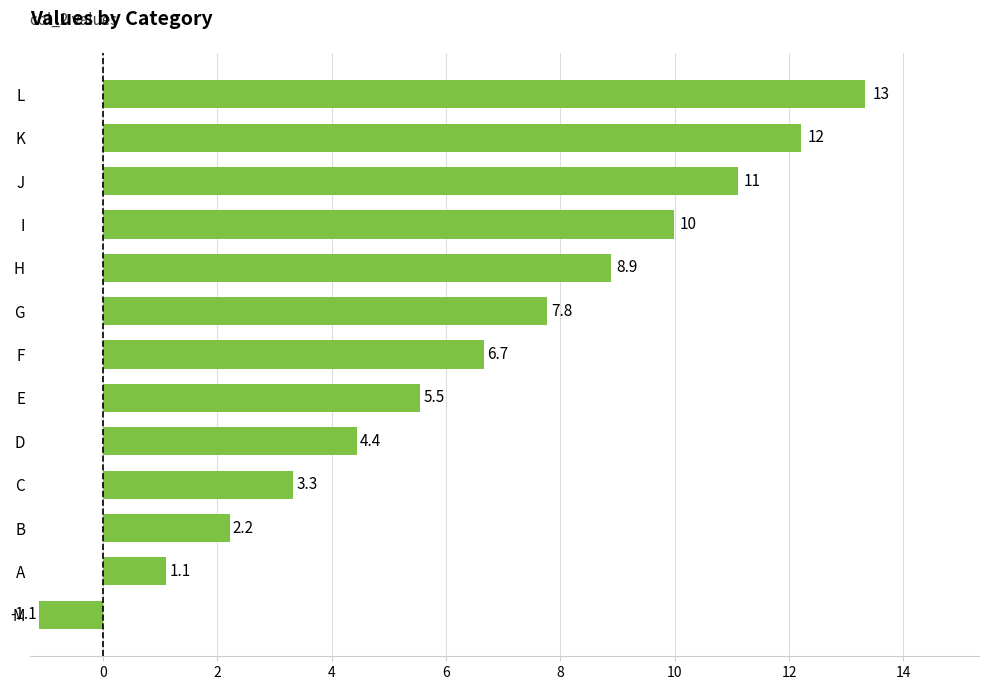

At which label is the value closest to 6?

E